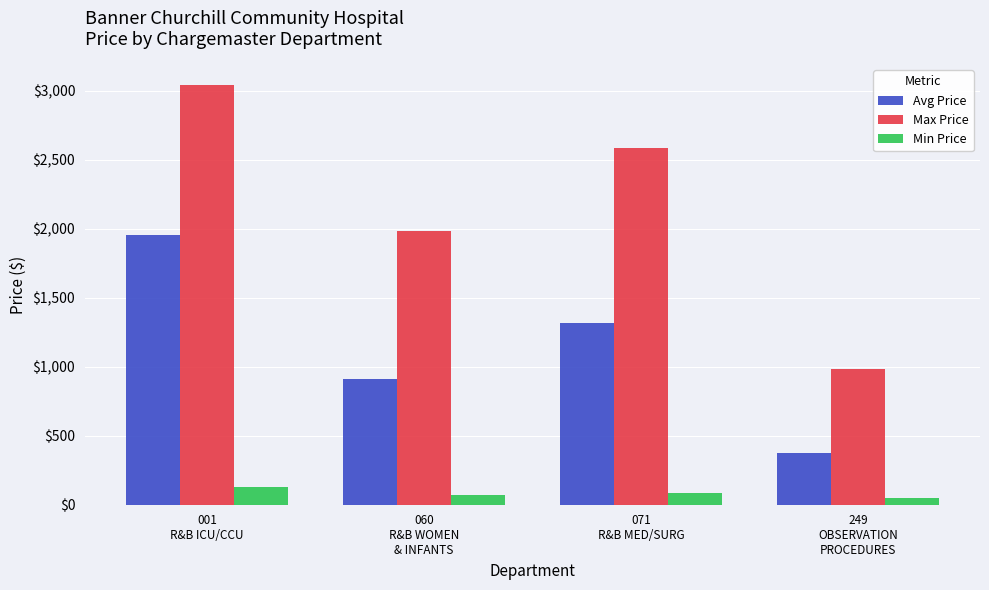

What is the highest value of the Min Price series?

127.0